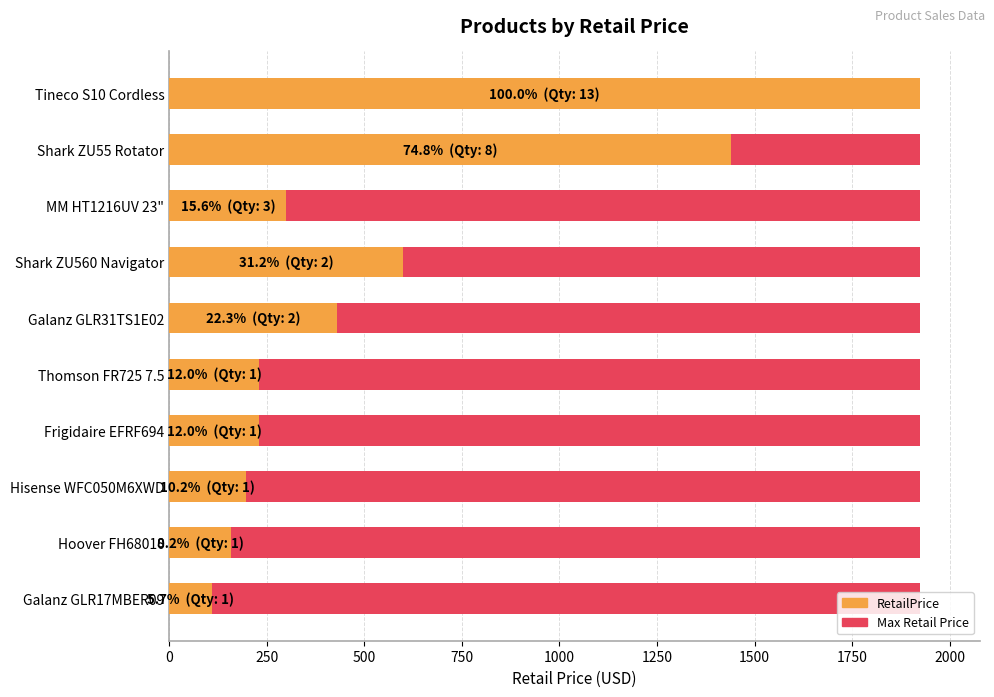

What is the greatest value displayed?

1924.0